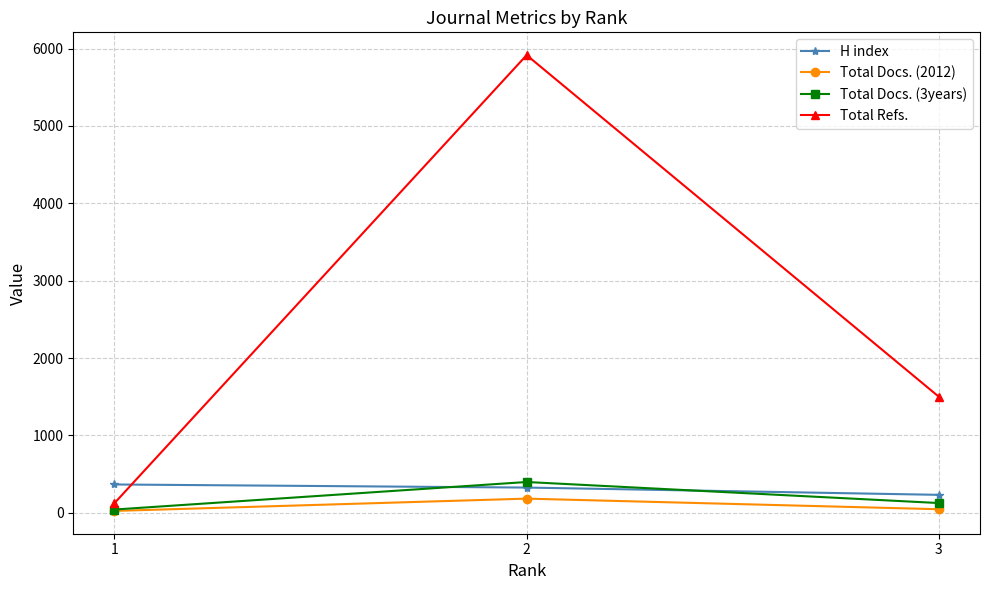

The value of H index at 2 is 325. True or false?

True